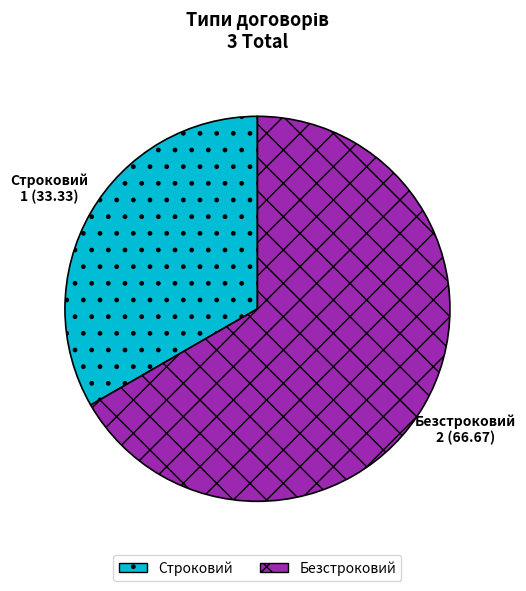

Does Безстроковий represent more than half of the total?

Yes